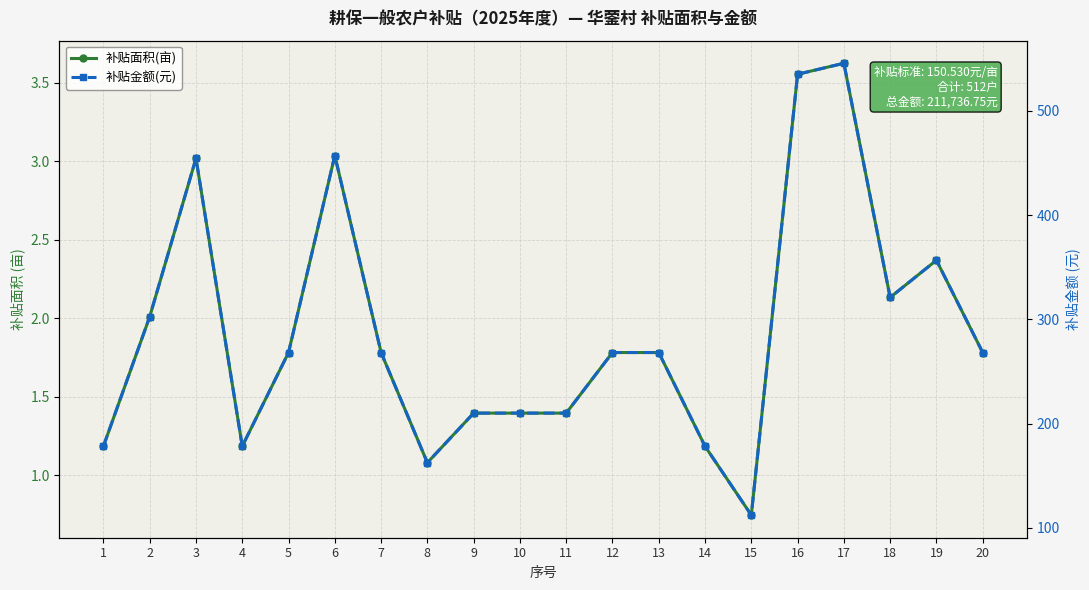

True or false: 补贴金额(元) has a value of 110.6 at 10.

False